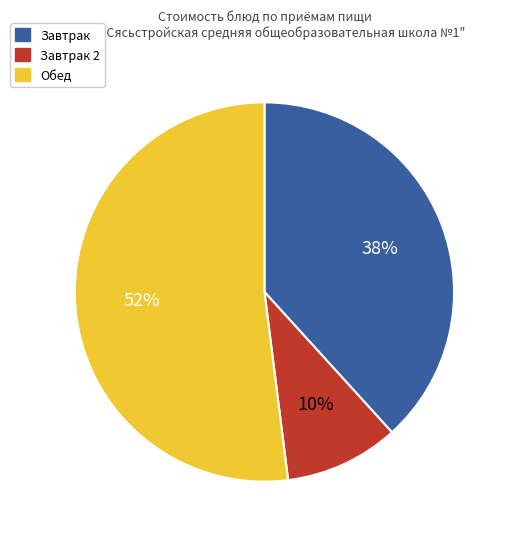

To the nearest percent, what is the average slice percentage?

33%